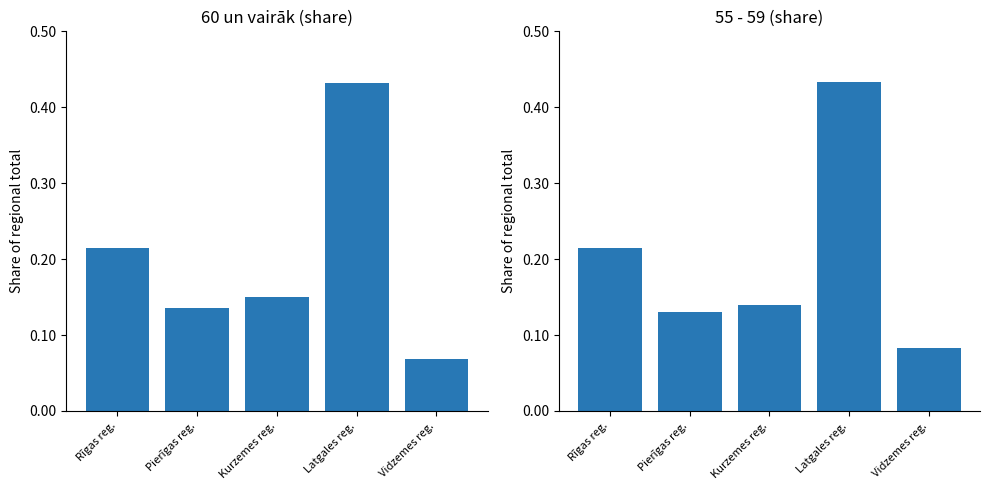

Are the bars grouped side by side (vs. stacked)?

Yes